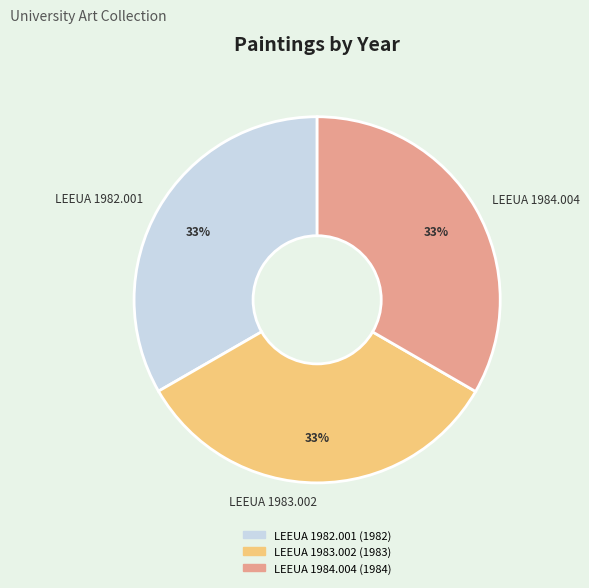

Do LEEUA 1983.002 and LEEUA 1982.001 together represent more than half of the pie?

Yes